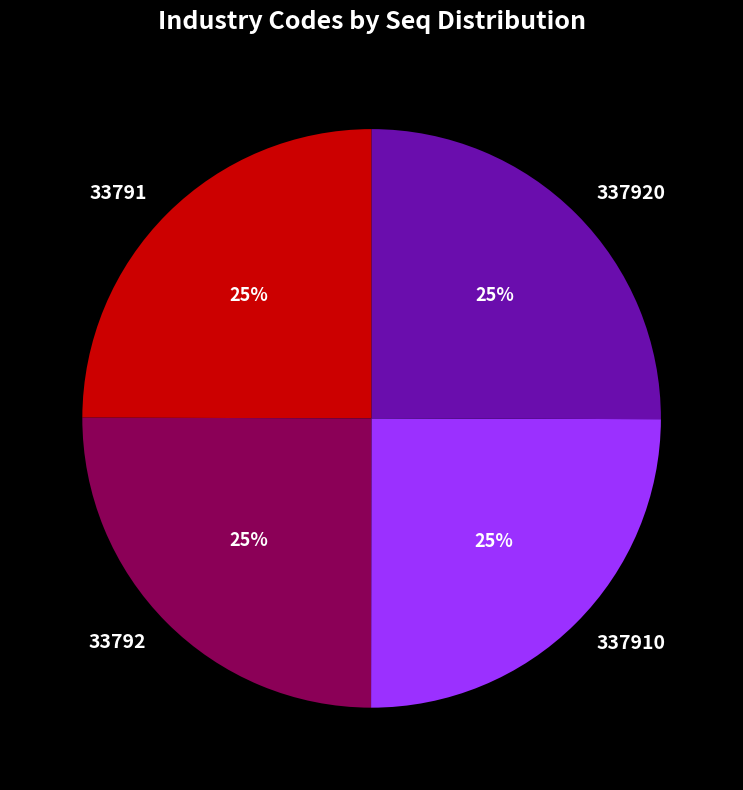

What is the ratio of the value at 33791 to the value at 337920?

1.0